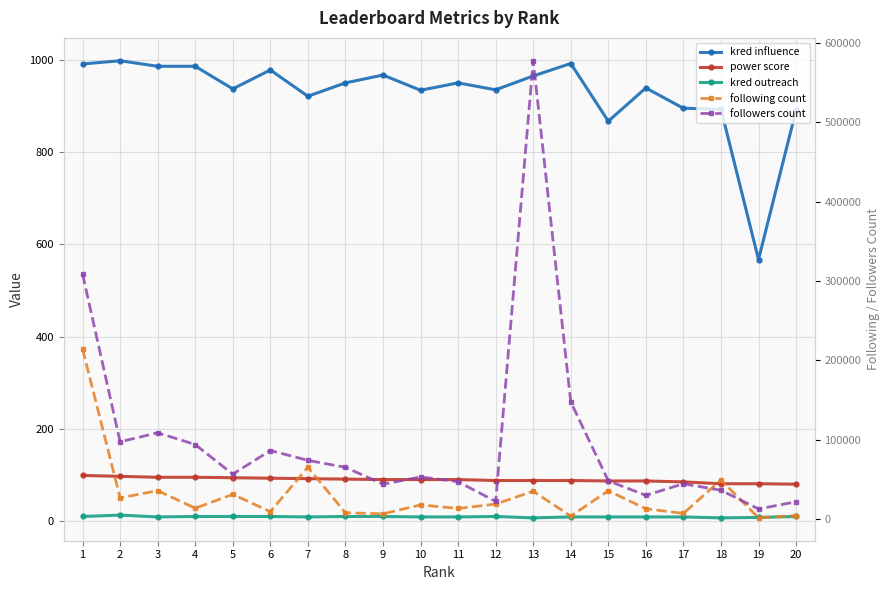

What is the value of the followers count point at the 12th from the left?

22136